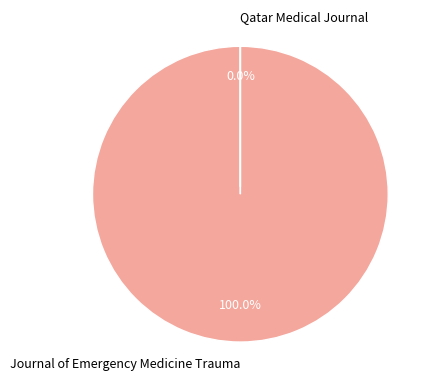

To the nearest percent, what is the average slice percentage?

50%